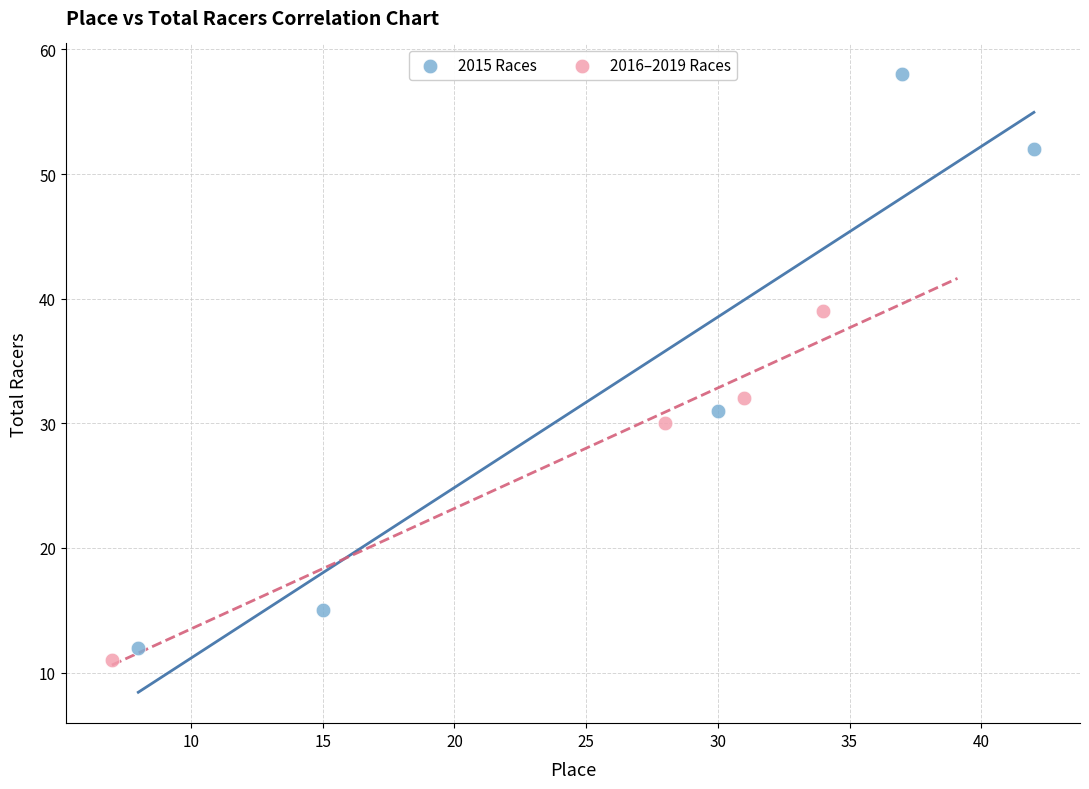

What are all the series names shown in the legend?

2015 Races, 2016–2019 Races